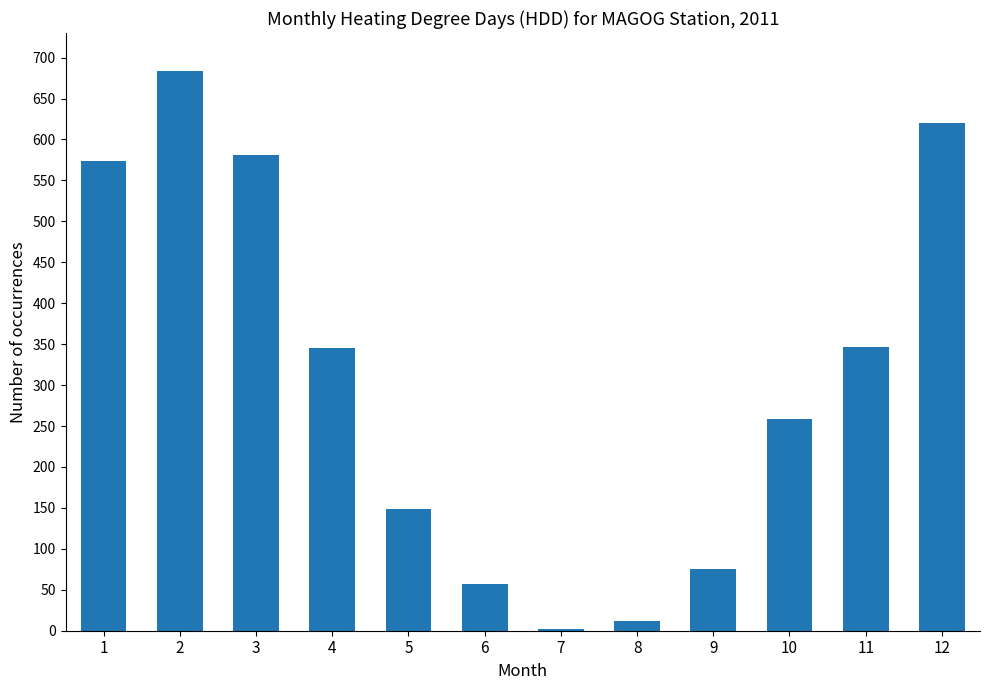

How many data points does each series have?

12